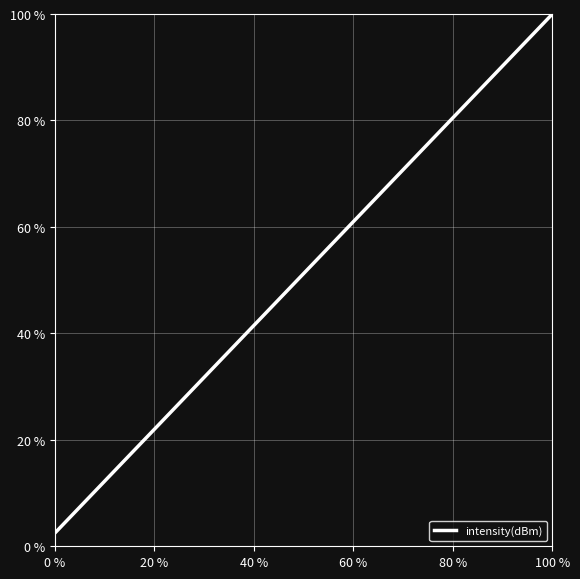

What is the maximum value shown in the chart?

100.0